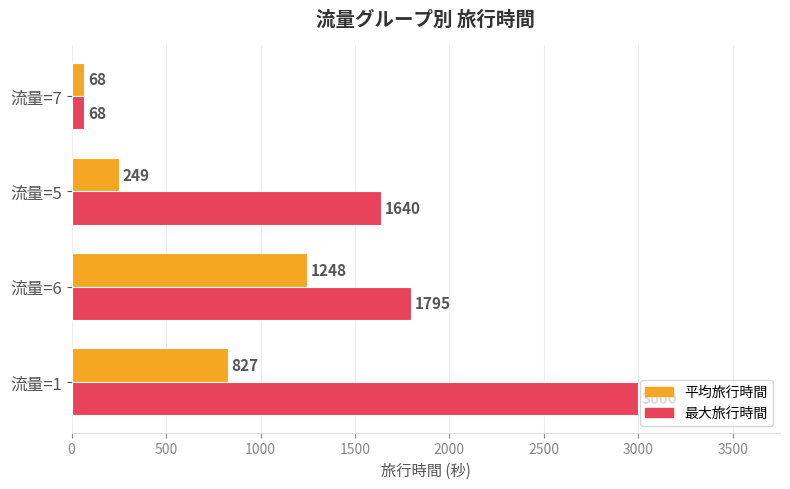

What is the sum of the 平均旅行時間 values at 流量=5 and 流量=1?

1076